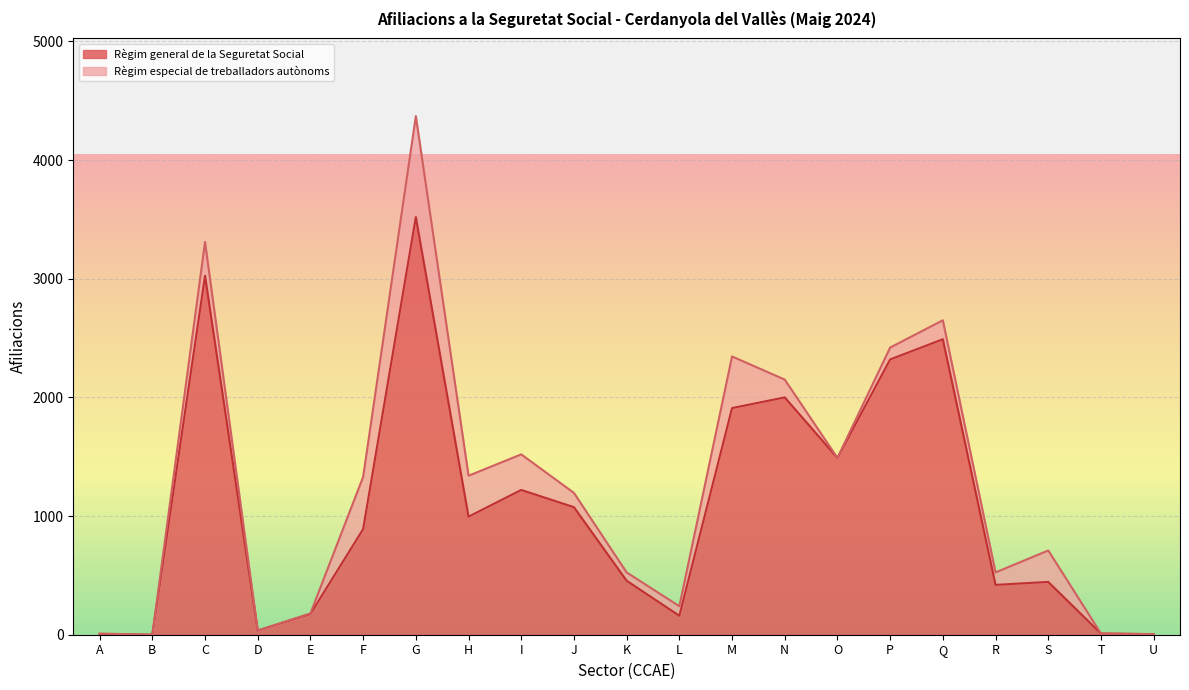

How many lines are shown in the chart?

2